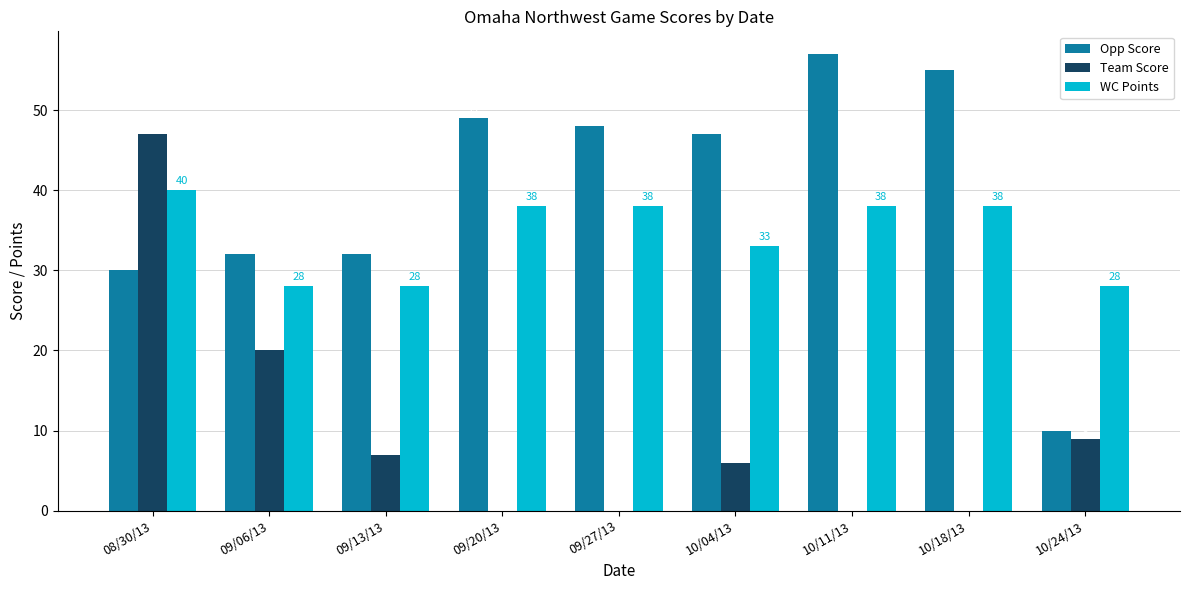

How many distinct data groups are displayed?

3